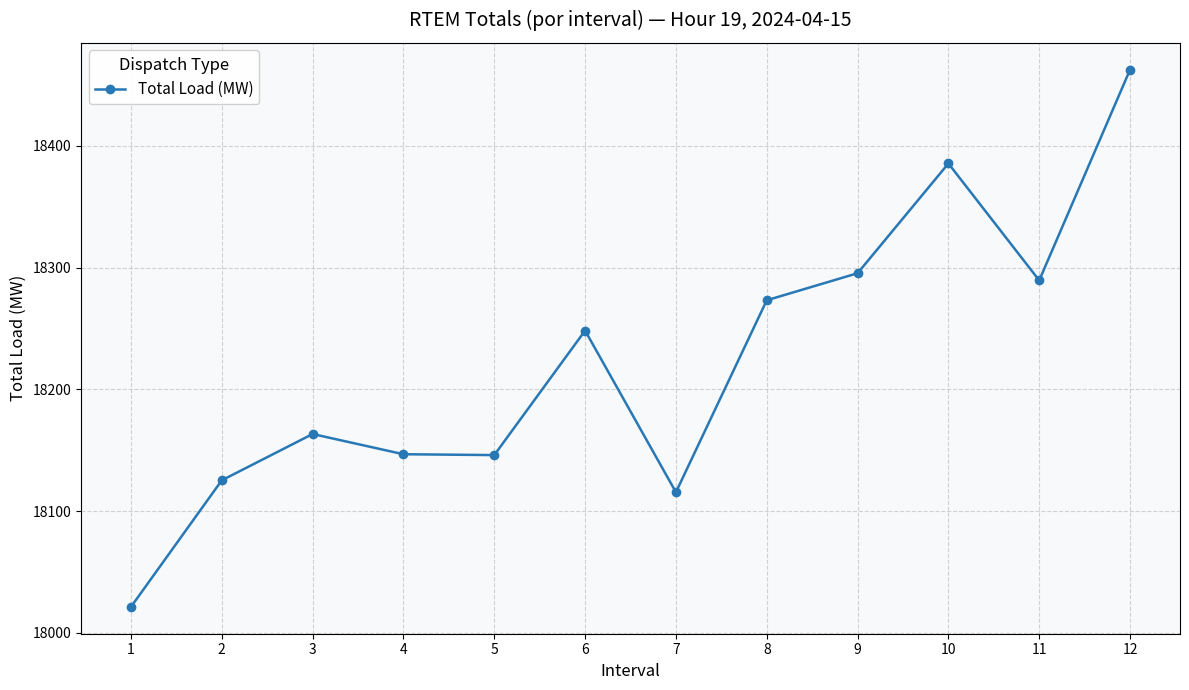

Which category has the lowest value across all series?

1